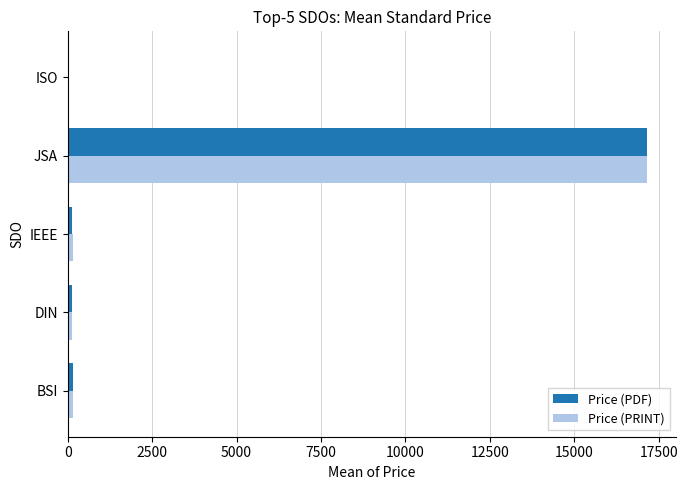

At which category is the sum across all series the highest?

JSA